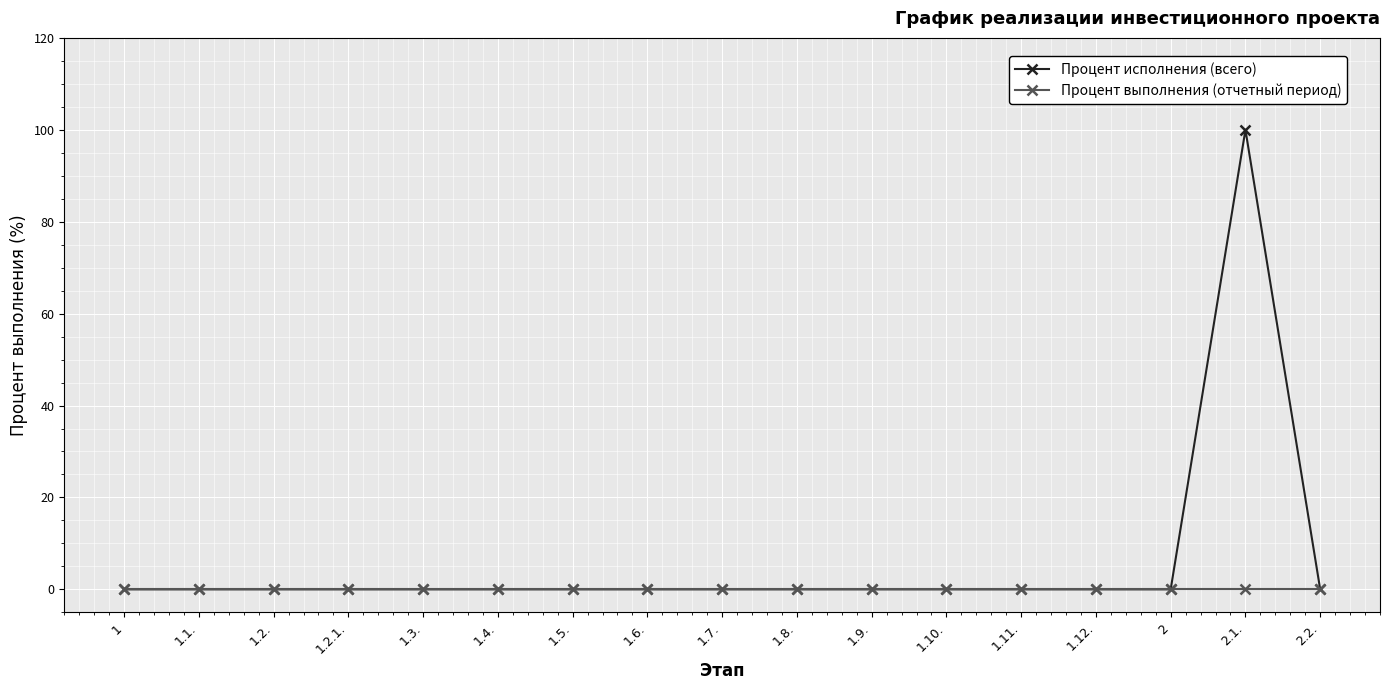

The value of Процент исполнения (всего) at 1.2. is 0. True or false?

True